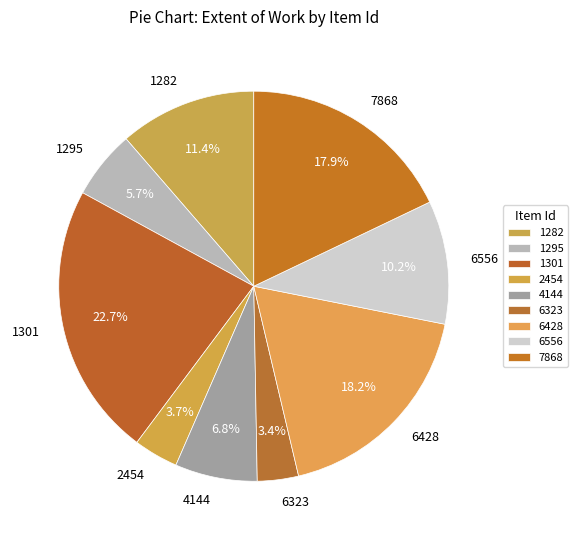

How much of the chart is everything except 4144?

93.2%